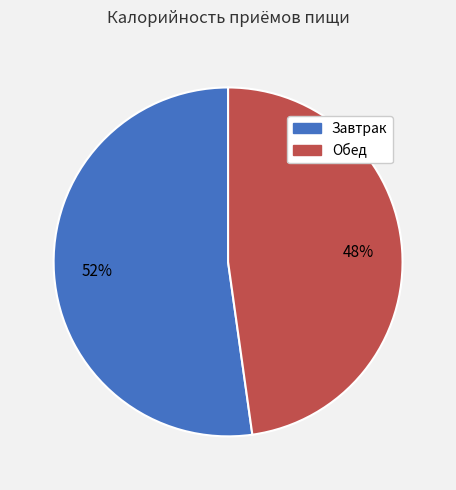

How many slices are in this pie chart?

2